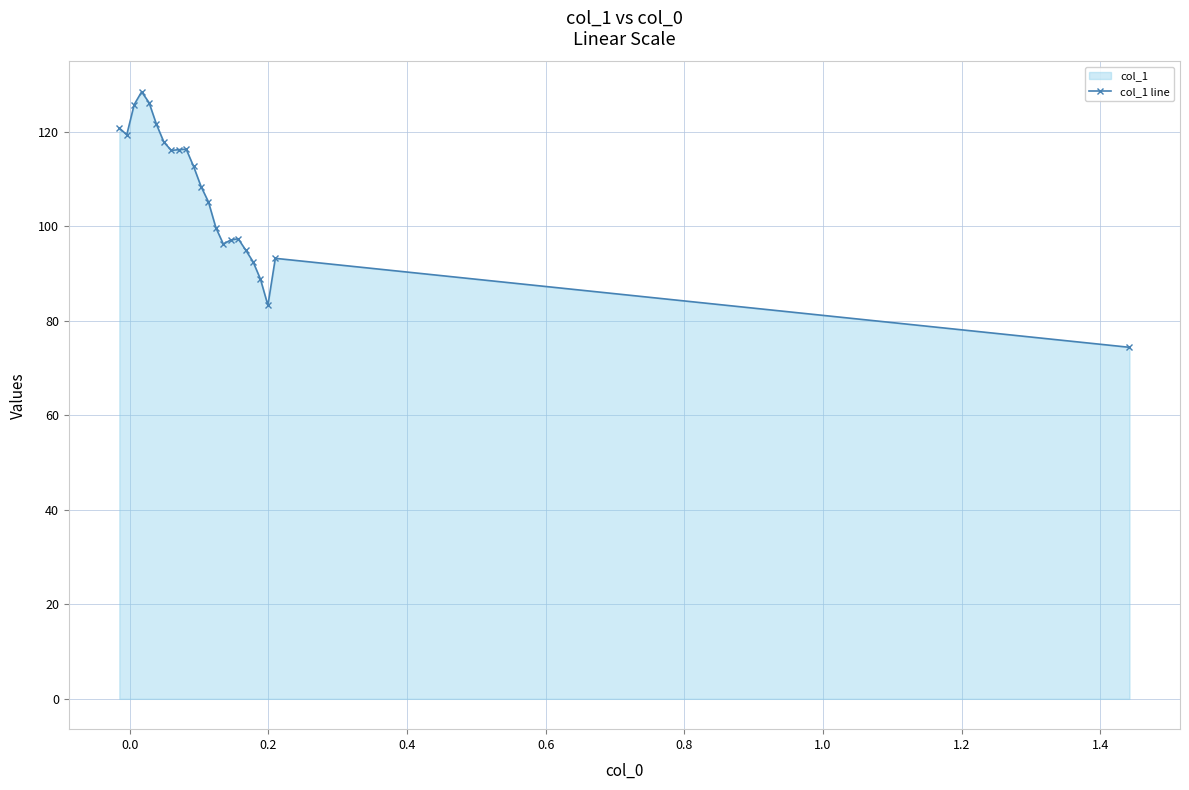

How many data points are less than 108?

11